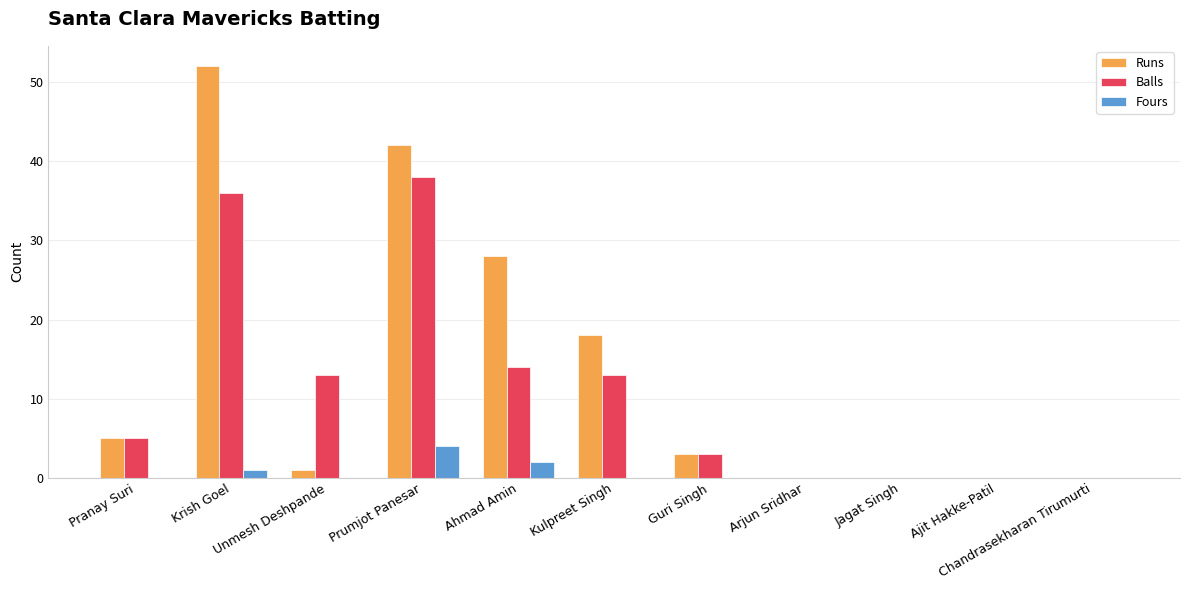

What are all the series names shown in the legend?

Runs, Balls, Fours